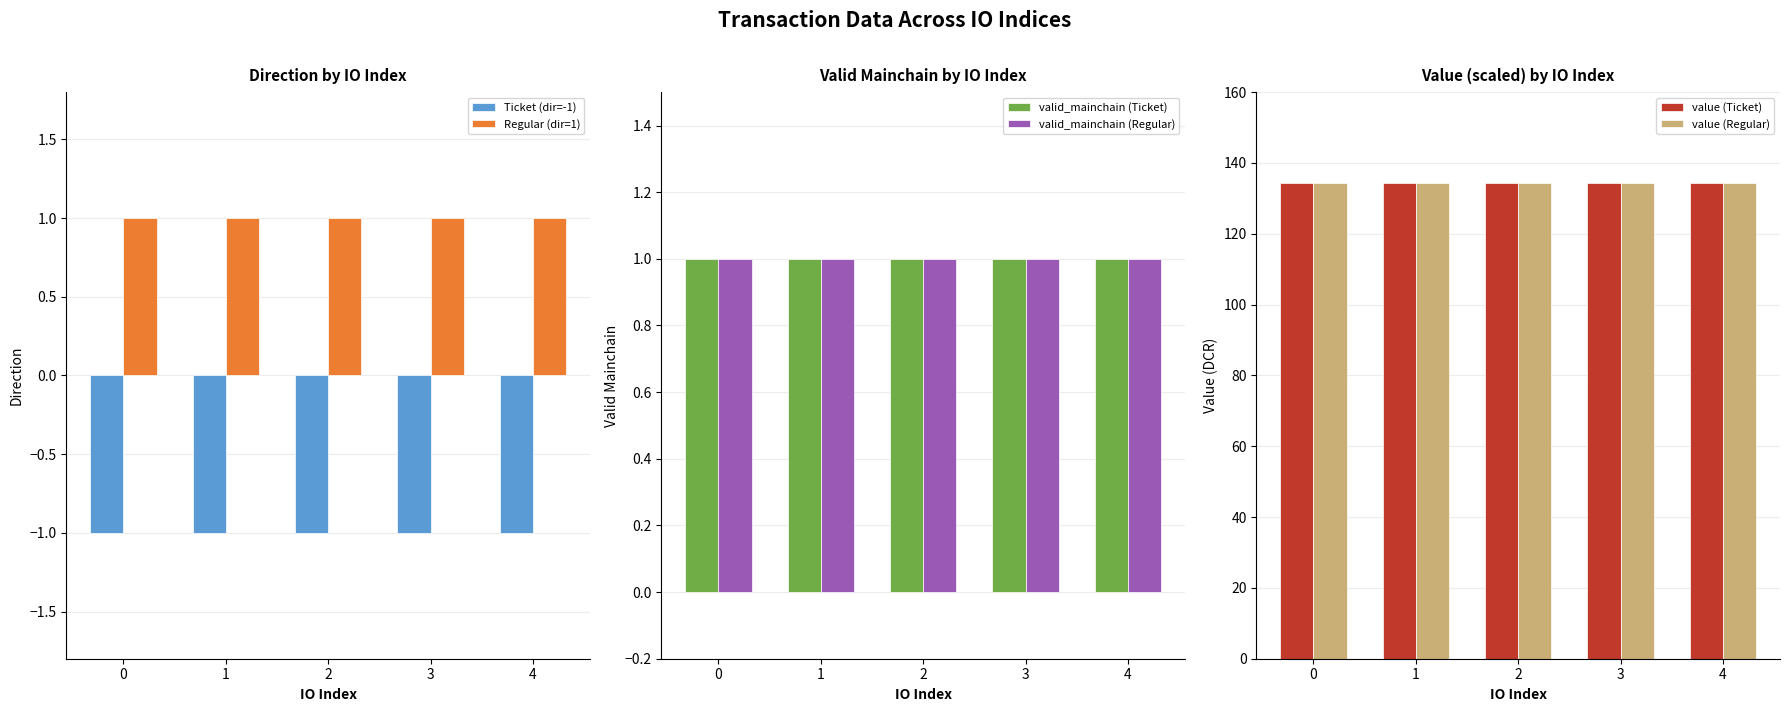

What is the spread (max minus min) of values at 3?

135.4